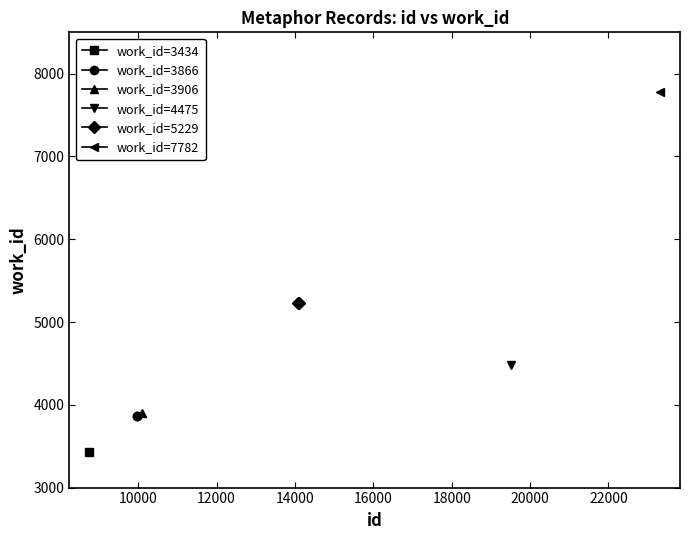

What is the value of the work_id=5229 point at the 2nd from the left?

5229